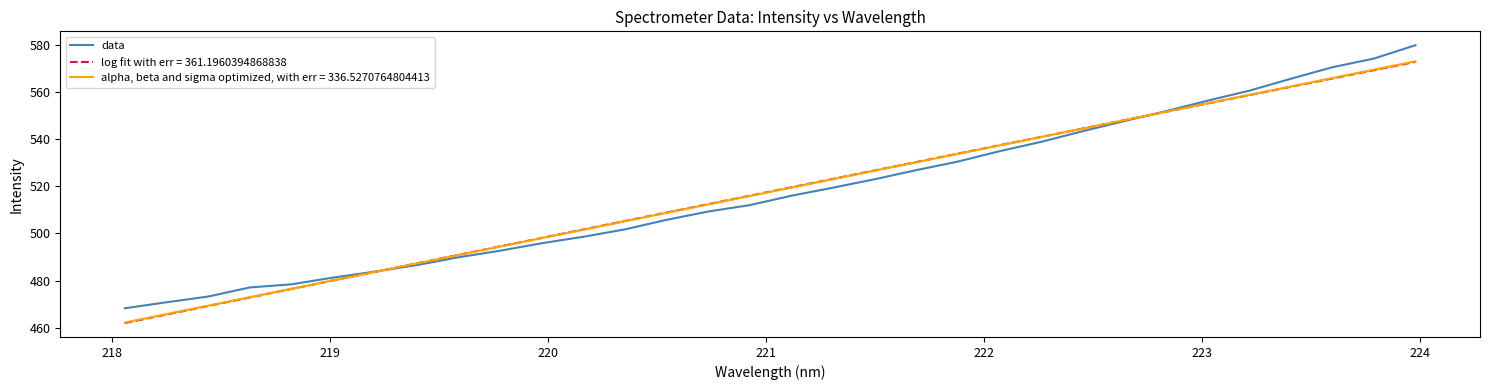

List the series in order of their peak value, lowest first.

log fit with err = 361.1960394868838, alpha, beta and sigma optimized, with err = 336.5270764804413, data